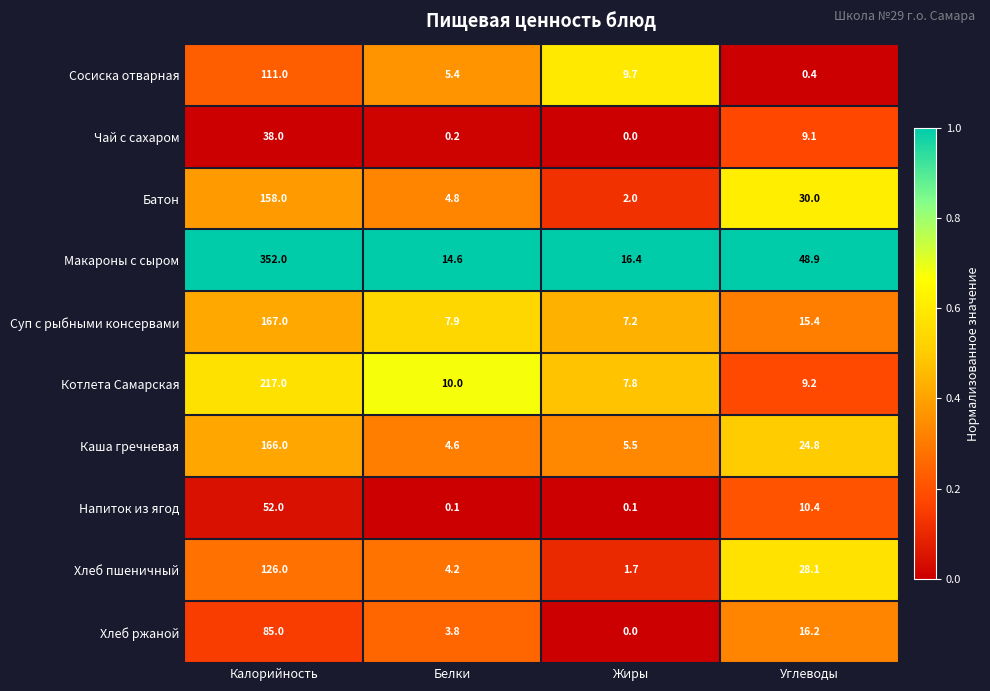

What is the spread (max minus min) of values at Углеводы?

48.5